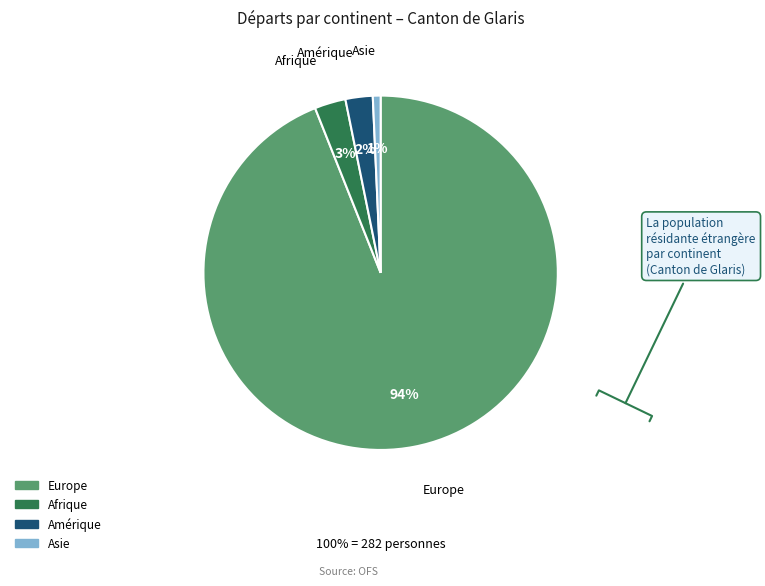

To the nearest percent, what is the difference between the largest and smallest slice percentages?

93%